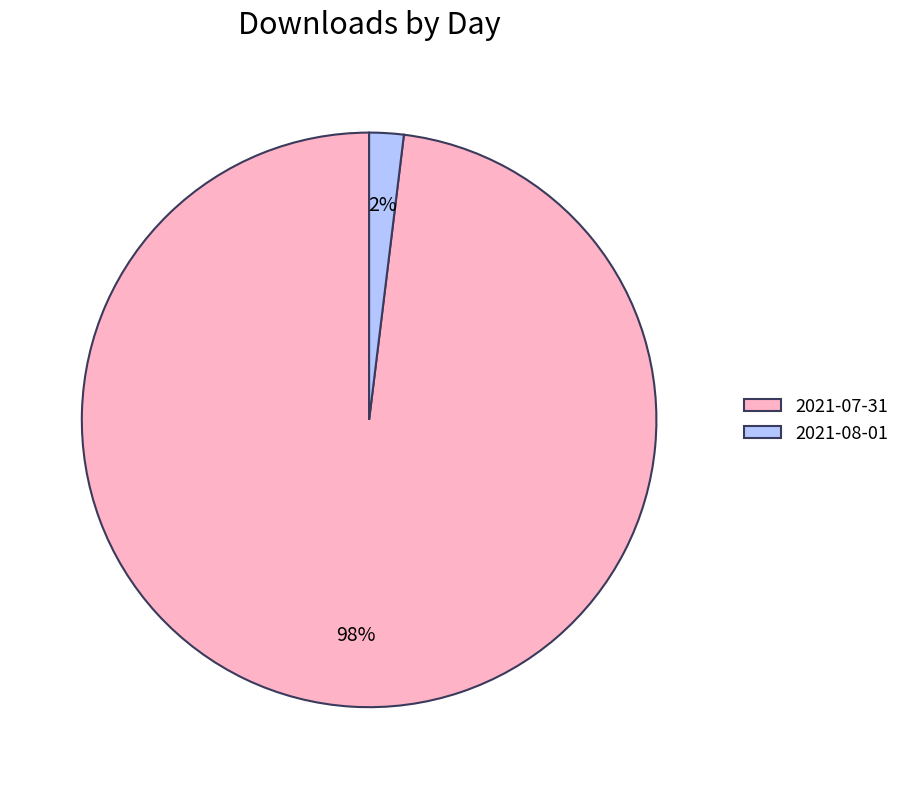

Is there a majority slice in this chart?

Yes